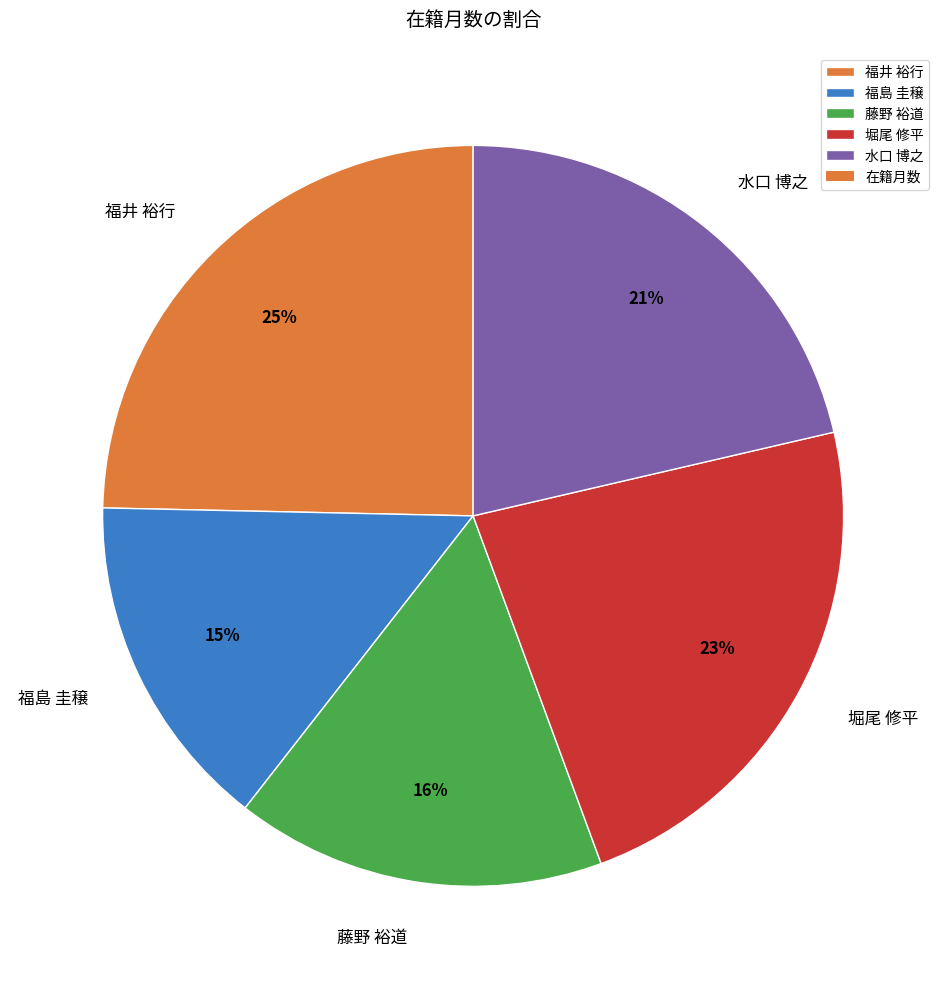

To the nearest percent, what portion does 福島 圭穣 represent?

15%